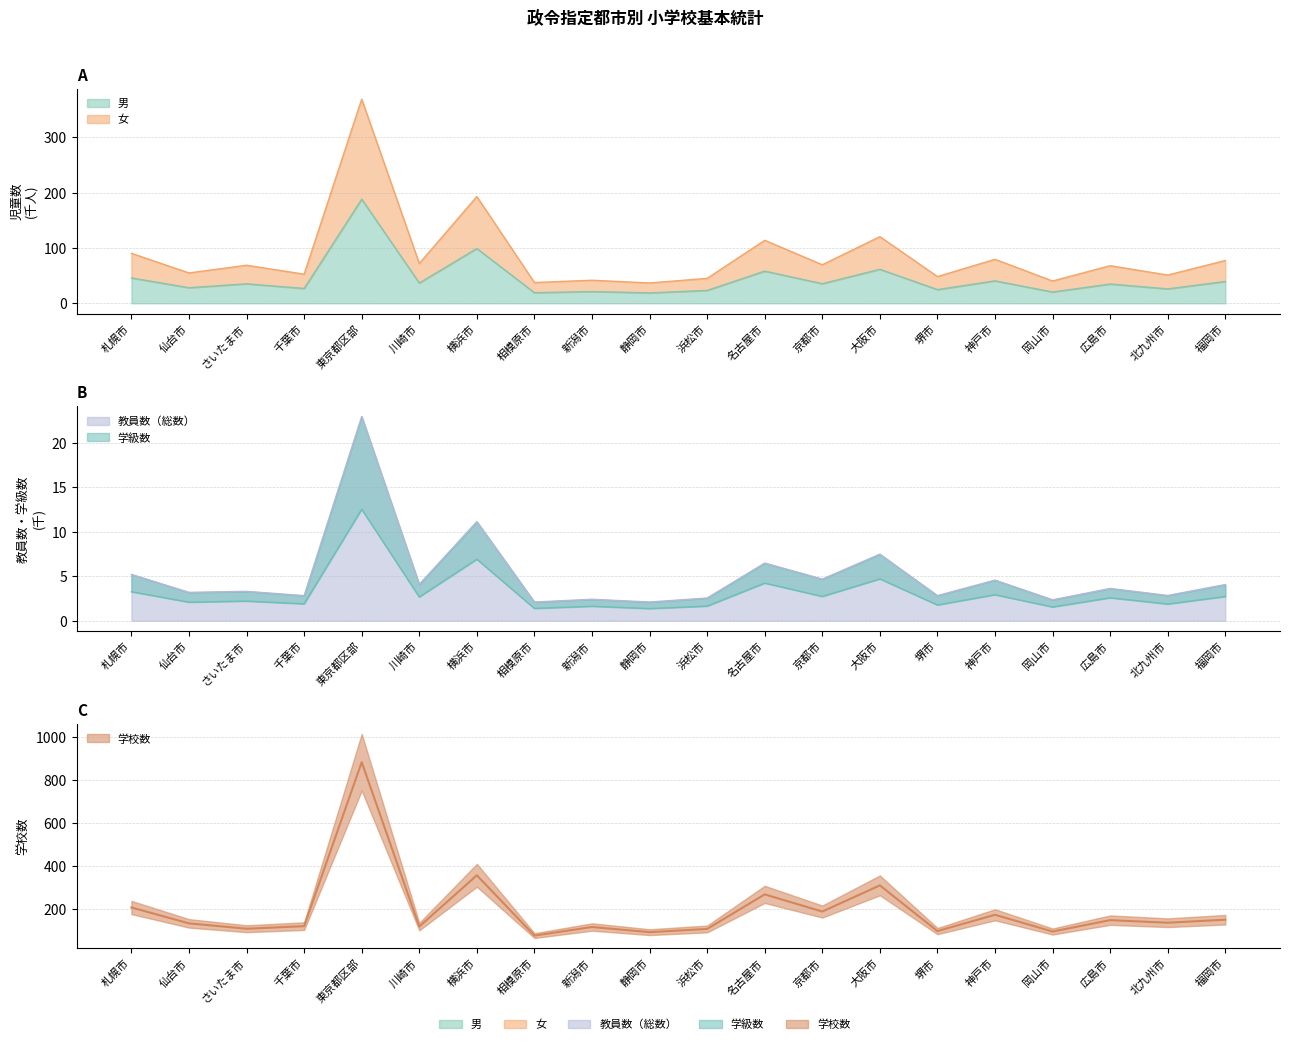

What is the difference between the maximum and minimum values in the 教員数（総数） series?

20.9